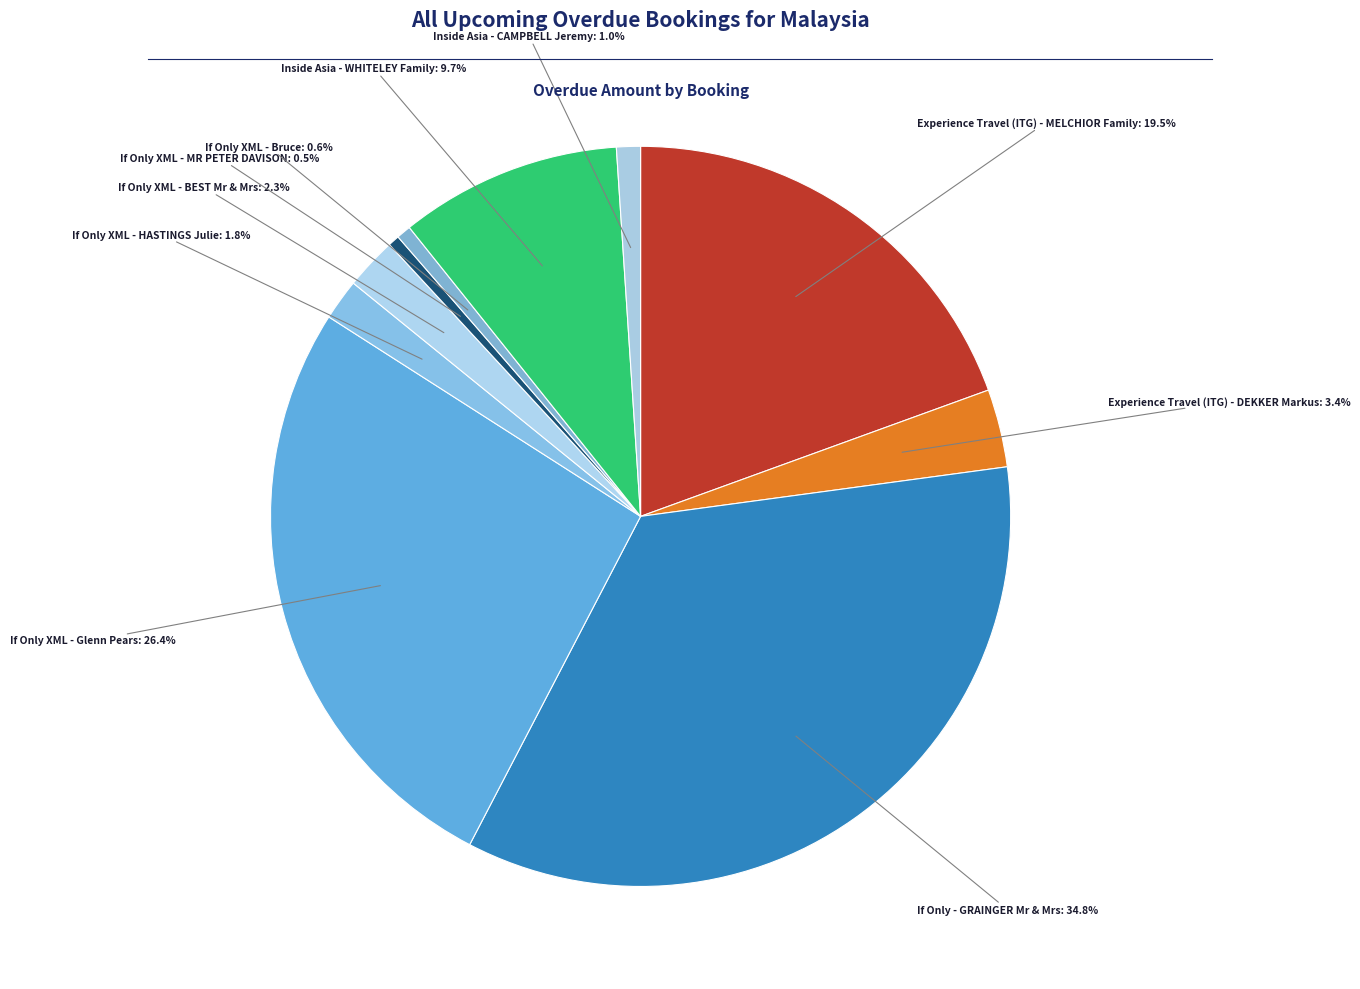

Which slice is the smallest?

If Only XML - MR PETER DAVISON